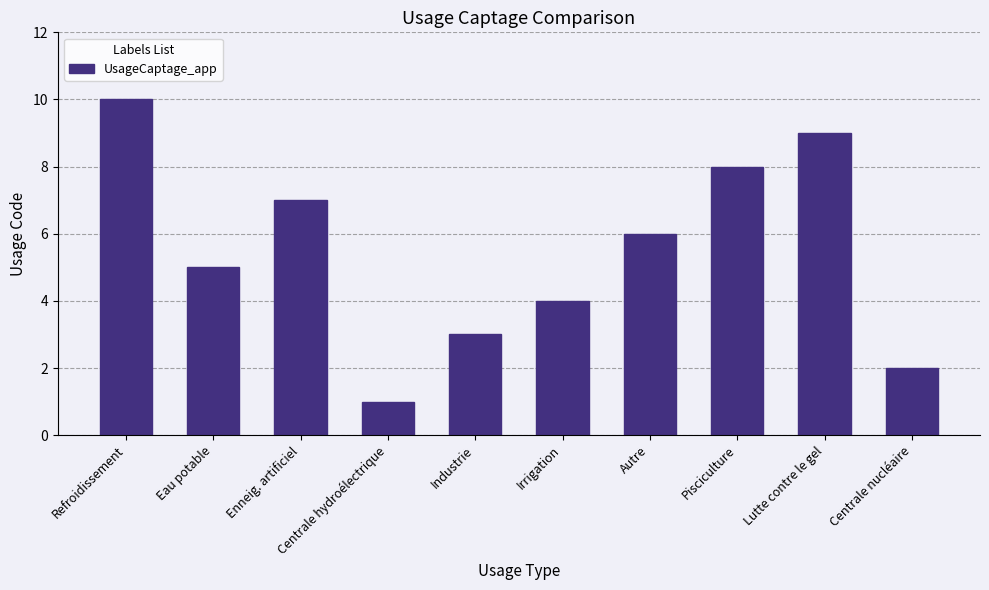

What is the approximate value at Lutte contre le gel?

9